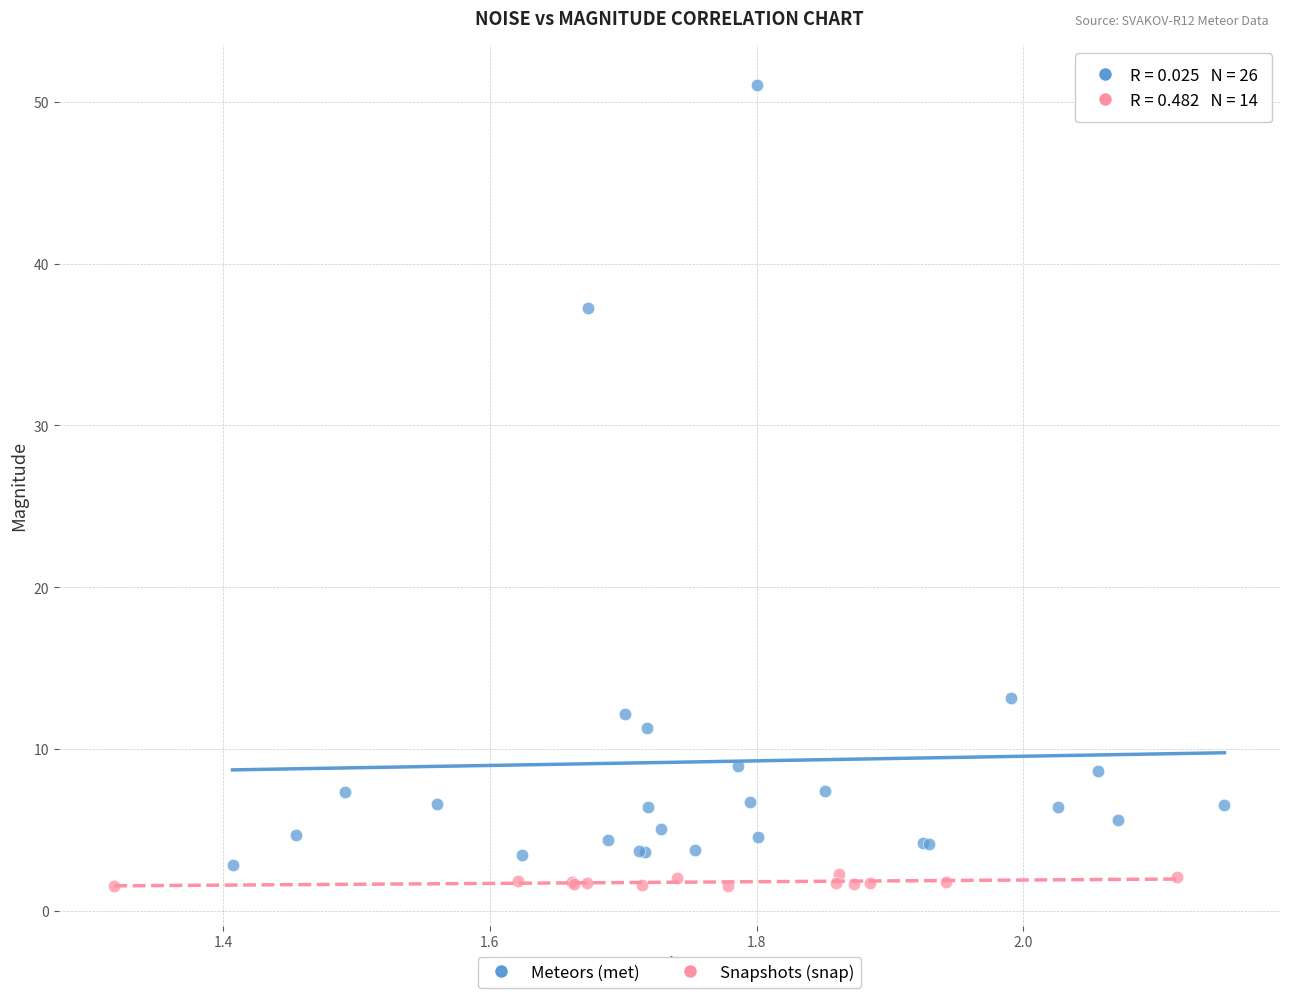

Which series has the largest Y range (max minus min)?

Meteors (met)